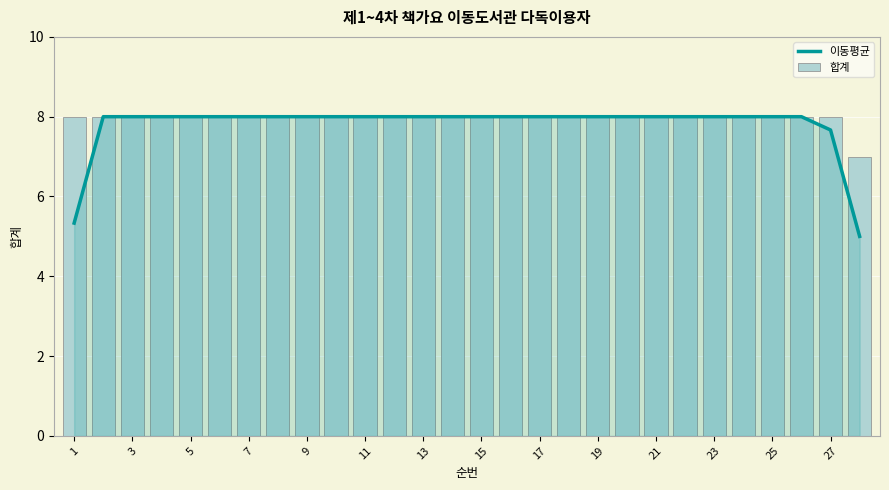

What is the highest value of the 이동평균 series?

8.0